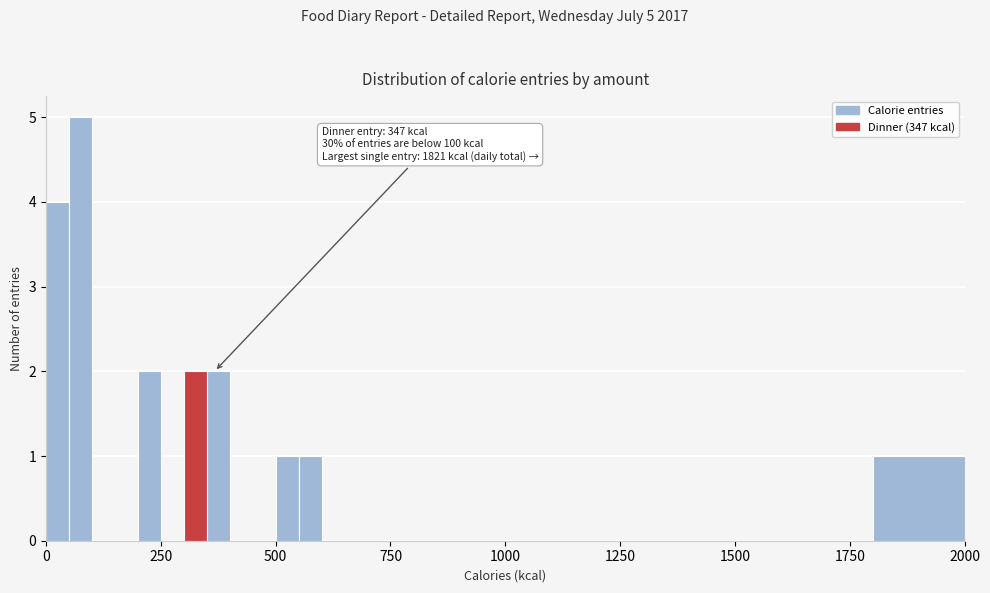

Read against the x-axis, roughly where is the centre of the tallest bar?

100